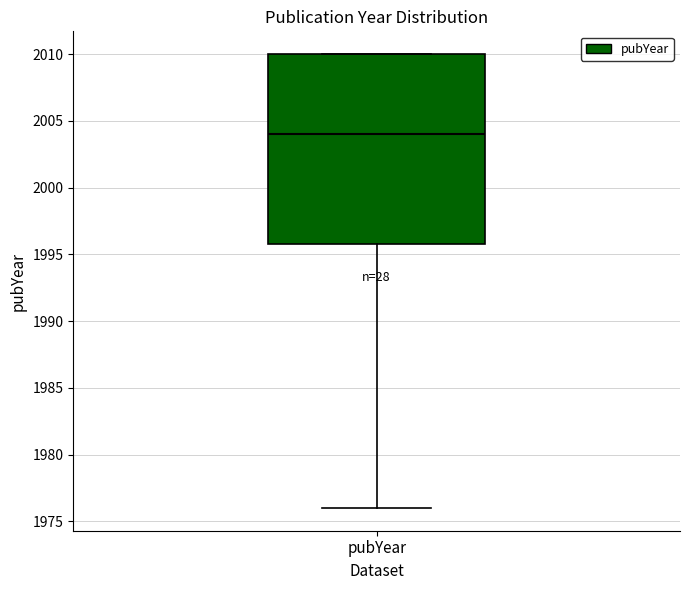

Where does the lower whisker of the box for pubYear end on the y-axis? The values are not printed on the chart, so give them approximately, as read against the axis.

1976